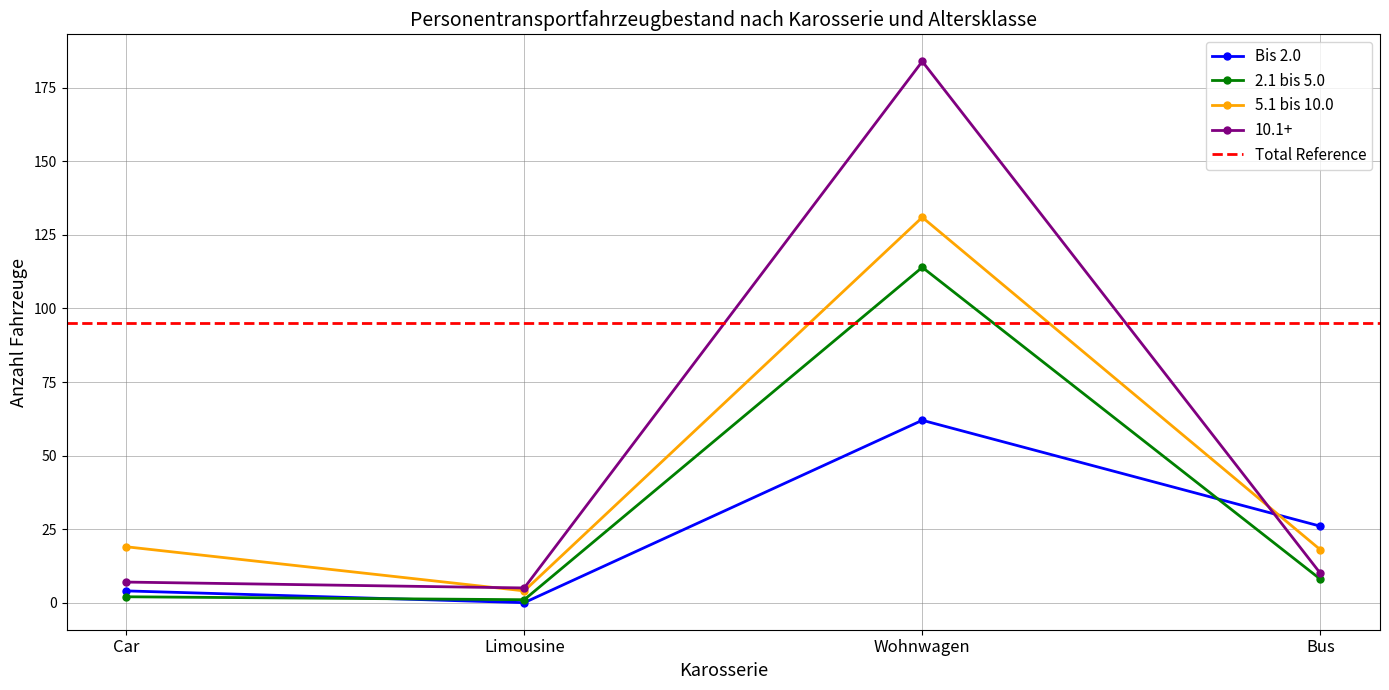

Reading right to left, list all the values displayed in this chart.

Bis 2.0: Bus=26	Wohnwagen=62	Limousine=0	Car=4
2.1 bis 5.0: Bus=8	Wohnwagen=114	Limousine=1	Car=2
5.1 bis 10.0: Bus=18	Wohnwagen=131	Limousine=4	Car=19
10.1+: Bus=10	Wohnwagen=184	Limousine=5	Car=7